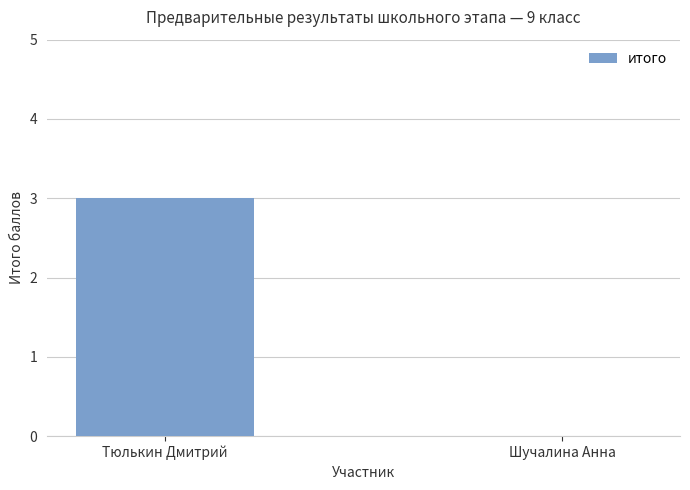

What is the sum of all values?

3